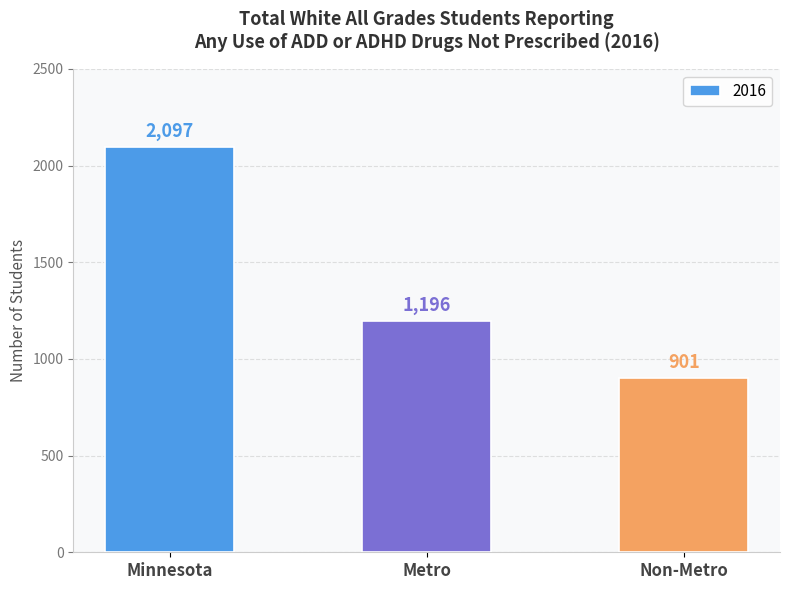

Count the number of data series in this chart.

1